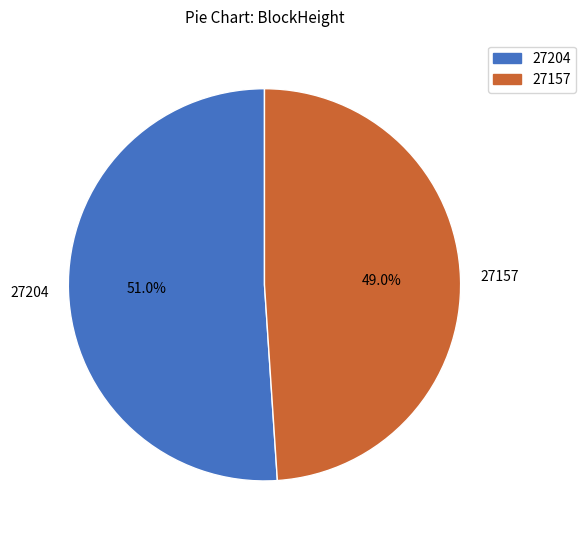

How many segments does this pie chart have?

2